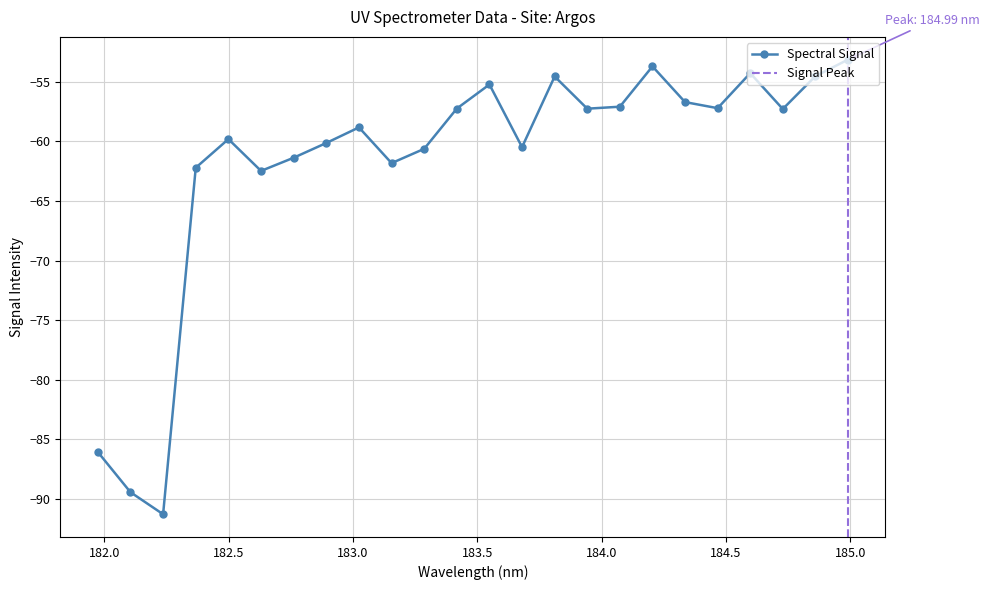

Reading right to left, what are all the values shown in this chart?

184.9911297472=-53.1	184.8600909338=-54.5	184.7290361848=-57.3	184.5979655002=-54.3	184.46687888=-57.2	184.3357763242=-56.7	184.2046578328=-53.7	184.0735234058=-57.1	183.9423730432=-57.3	183.811206745=-54.6	183.6800245112=-60.5	183.5488263418=-55.2	183.4176122368=-57.3	183.2863821962=-60.6	183.15513622=-61.8	183.0238743082=-58.8	182.8925964608=-60.1	182.7613026778=-61.4	182.6299929592=-62.5	182.498667305=-59.8	182.3673257152=-62.2	182.2359681898=-91.3	182.1045947288=-89.4	181.9732053322=-86.1